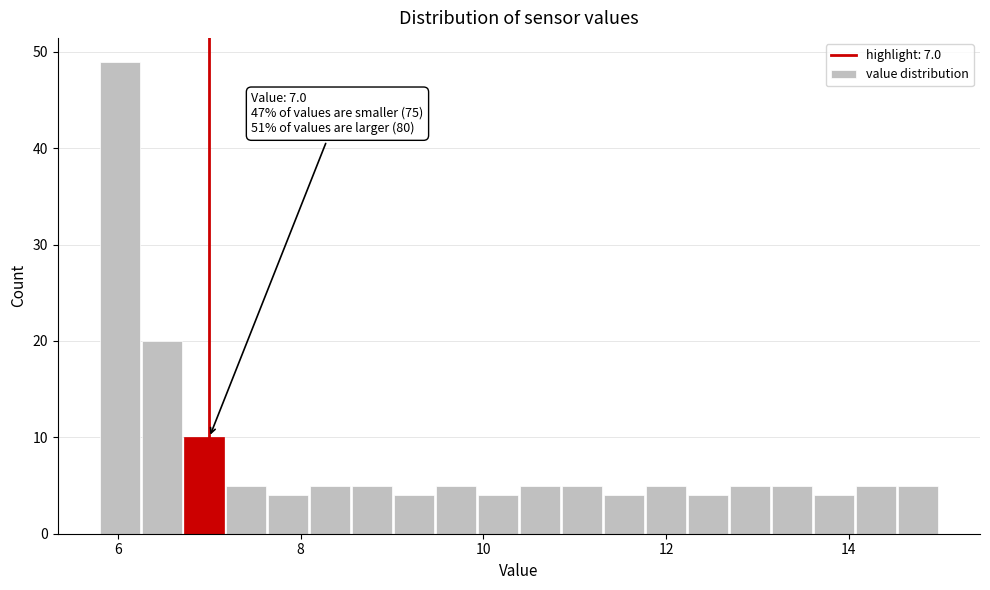

Around what value on the x-axis is the tallest bar? Give the approximate position of its centre, as read against the axis.

6.0